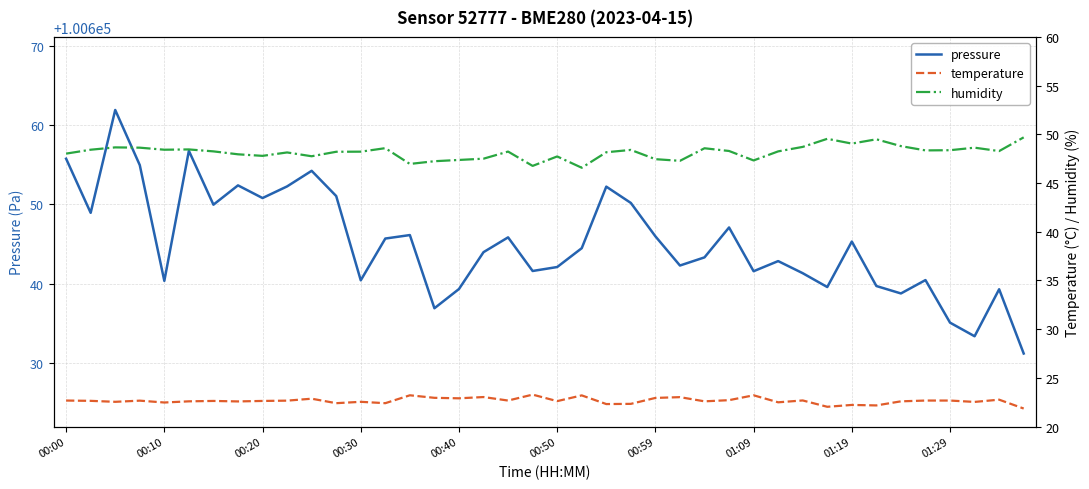

What is the lowest value of the pressure series?

100631.2